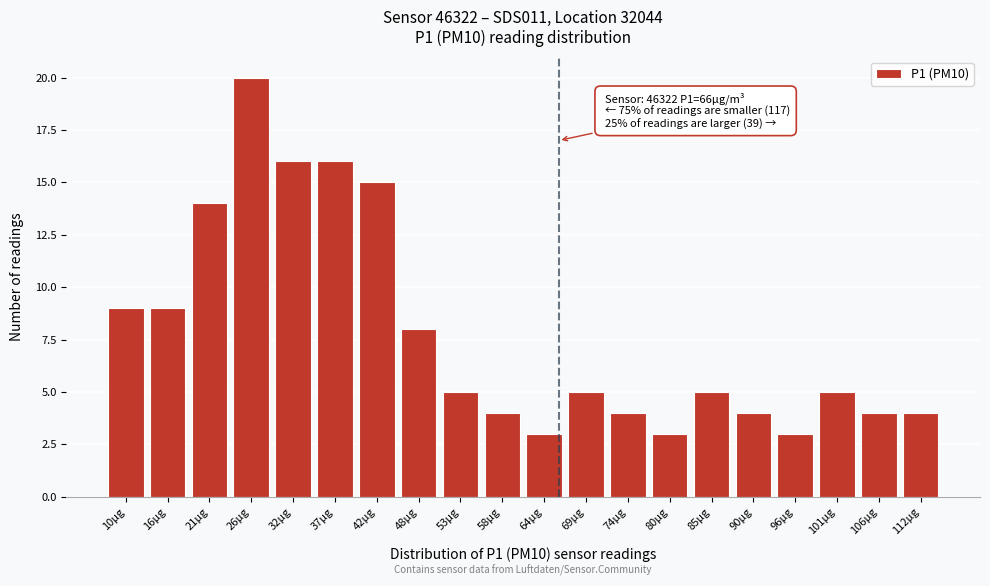

Reading right to left, extract all data points from this chart.

112µg=4	106µg=4	101µg=5	96µg=3	90µg=4	85µg=5	80µg=3	74µg=4	69µg=5	64µg=3	58µg=4	53µg=5	48µg=8	42µg=15	37µg=16	32µg=16	26µg=20	21µg=14	16µg=9	10µg=9